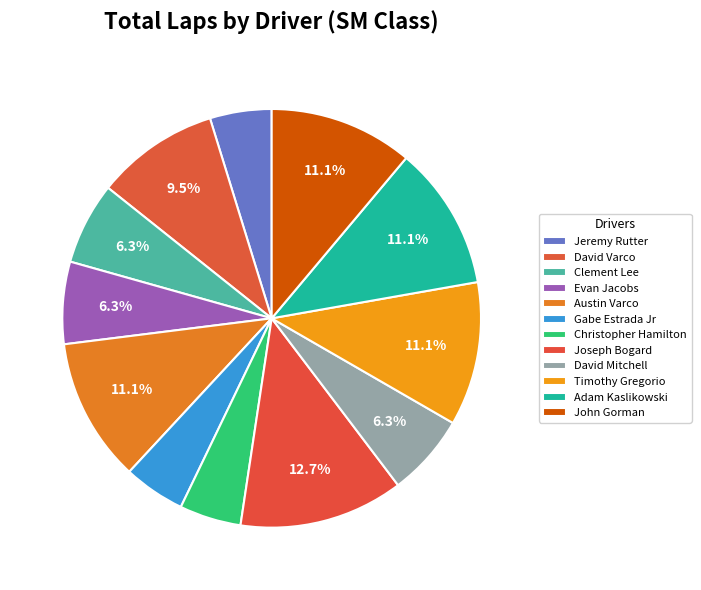

To the nearest percent, what percentage of the pie is David Mitchell?

6%